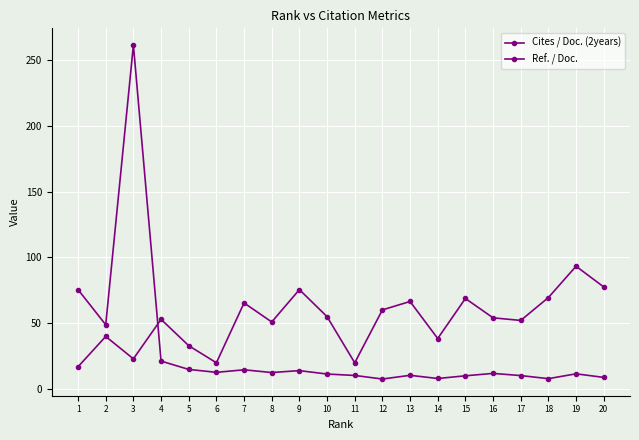

How many data points does each series have?

20